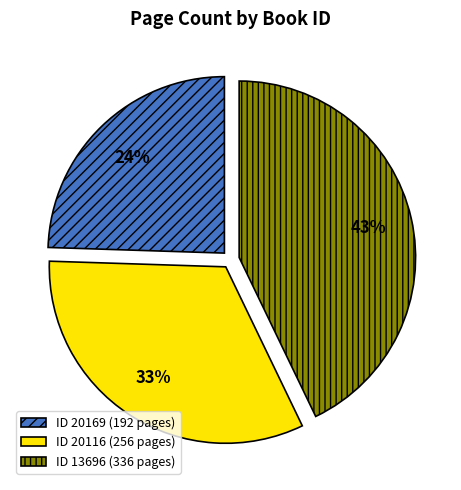

To the nearest percent, what is the average slice percentage?

33%